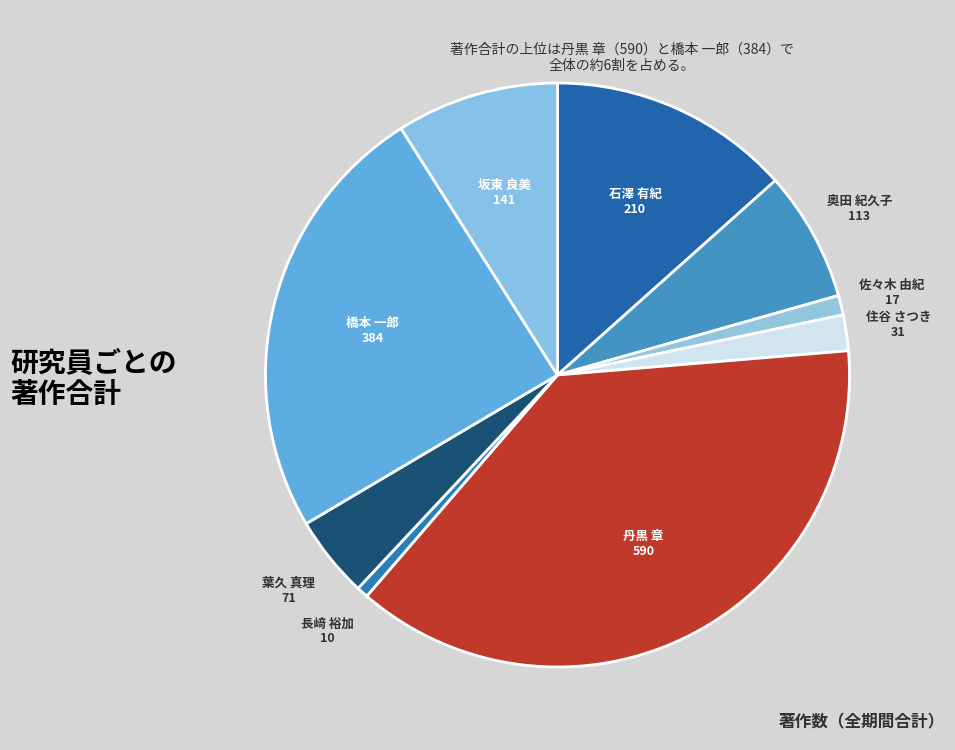

How many segments does this pie chart have?

9